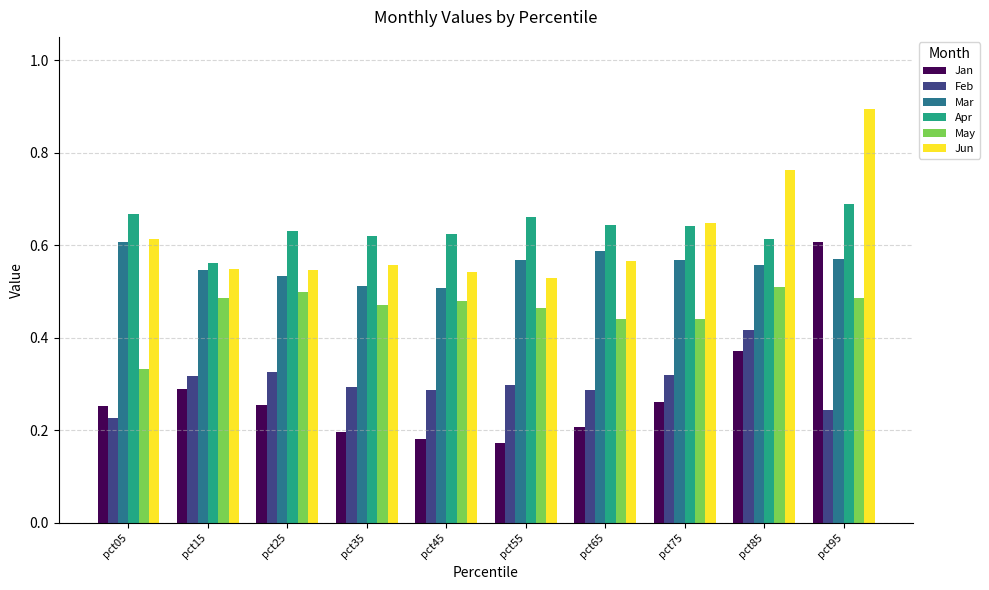

Which series has the largest total across all categories?

Apr